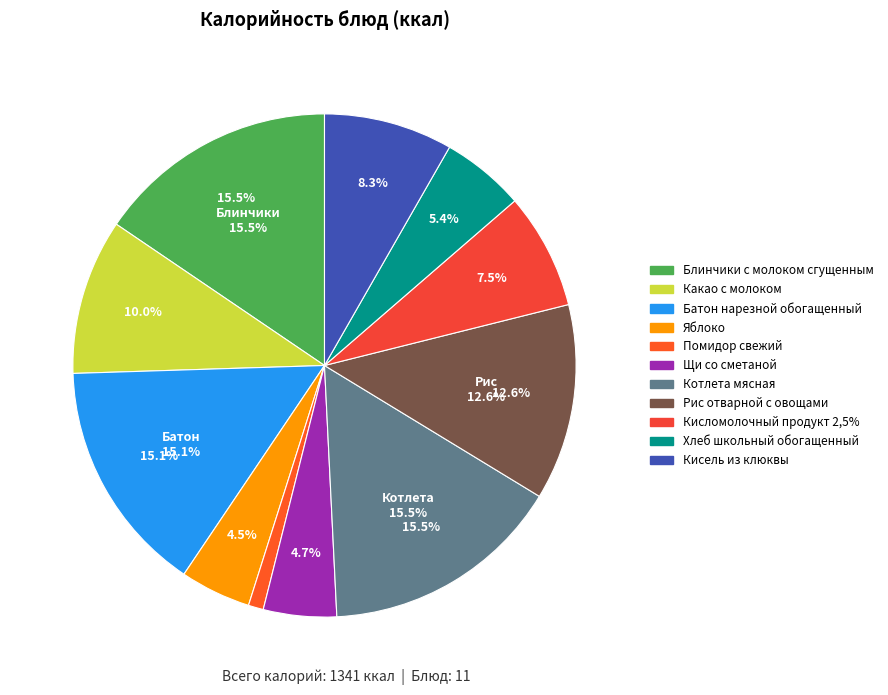

True or false: Кисель из клюквы accounts for 1% of the total.

False